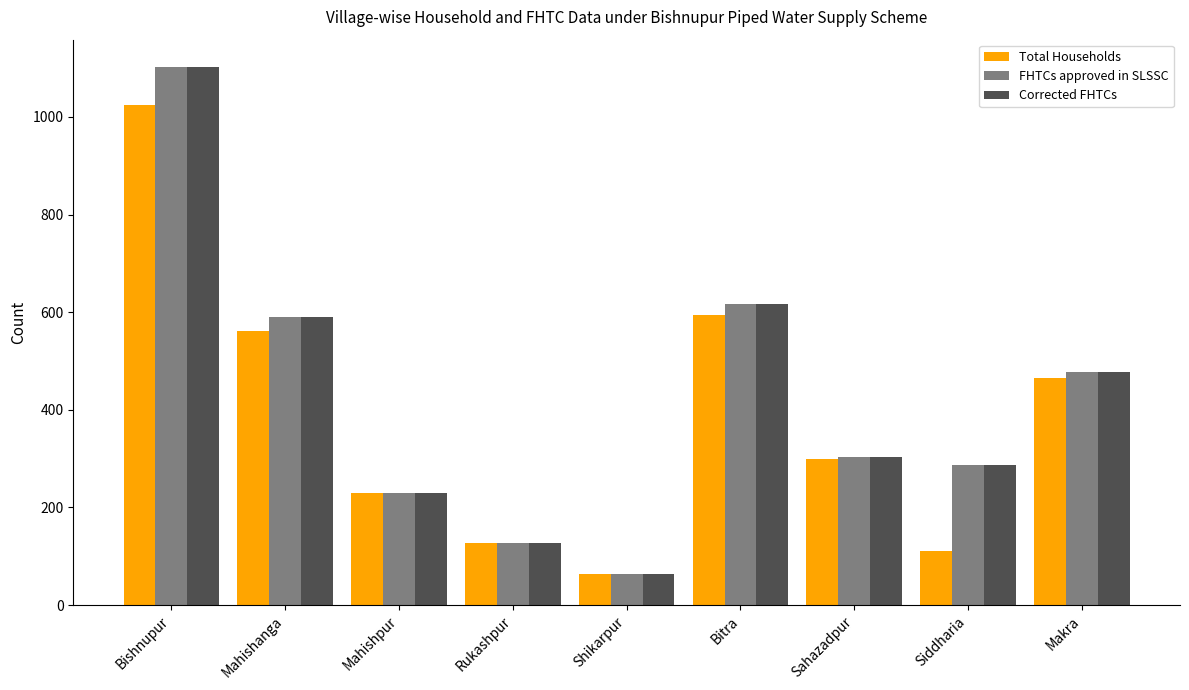

What is the spread (max minus min) of values at Siddharia?

177